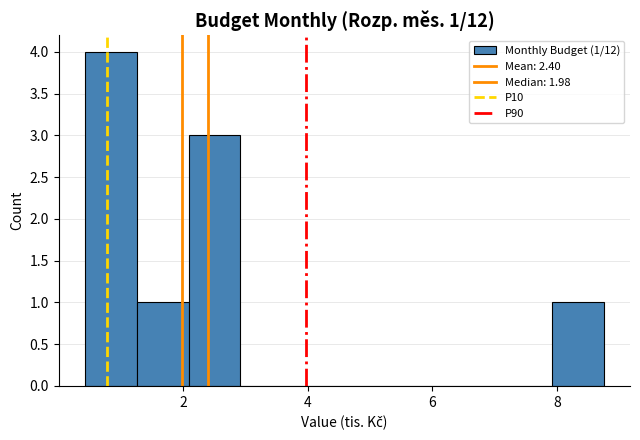

Which range on the x-axis has the tallest bar?

0.4 to 1.2